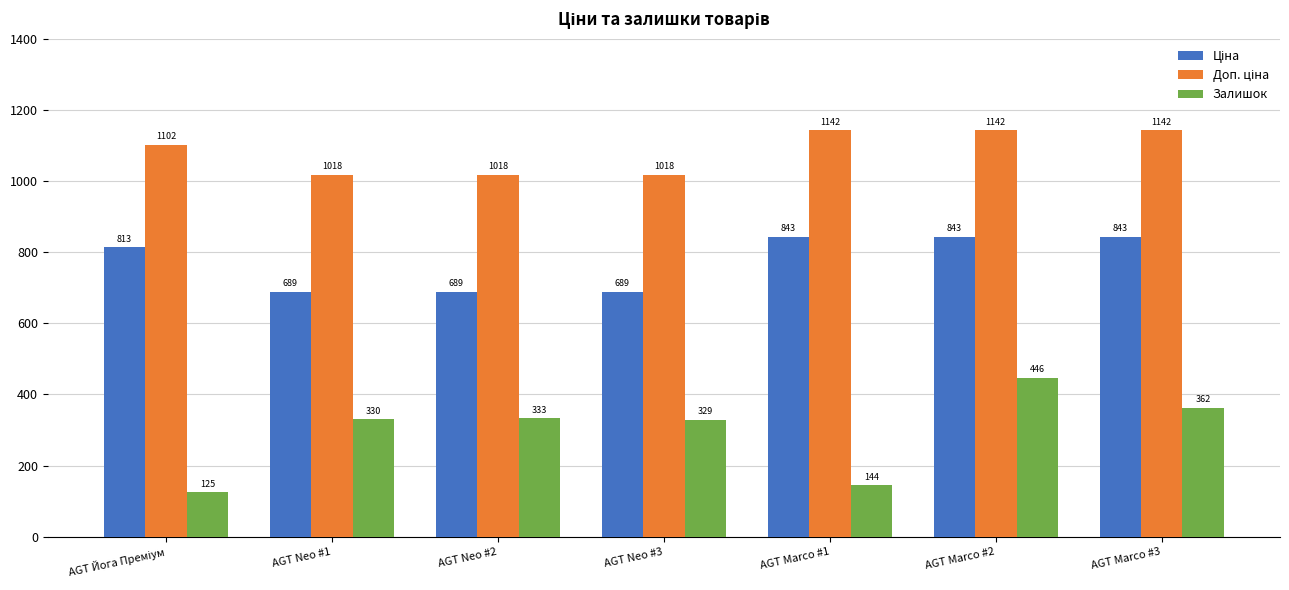

At how many categories does at least one series exceed 796?

7